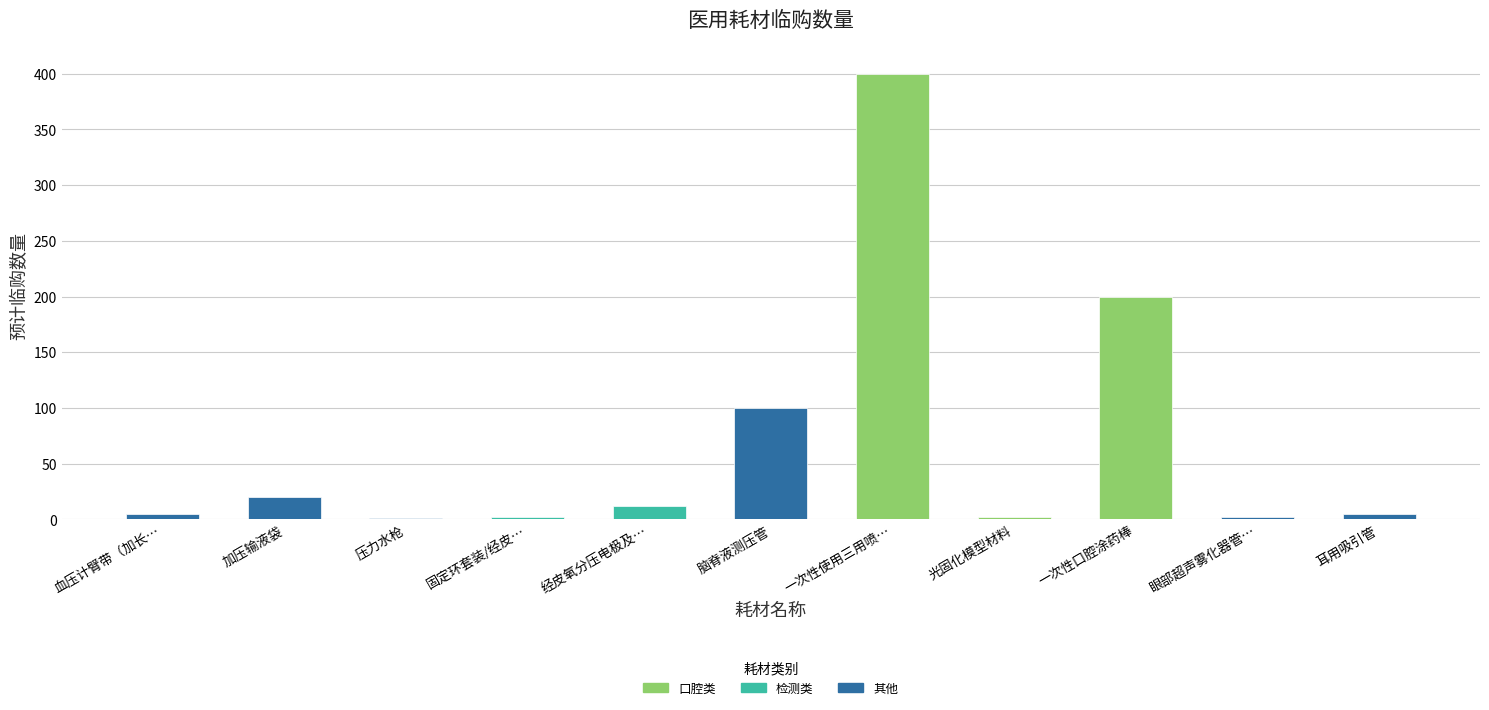

Does the chart contain any negative values?

No